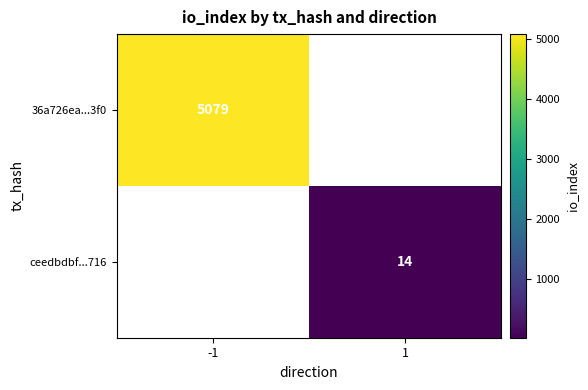

How many categories are shown in the chart?

2